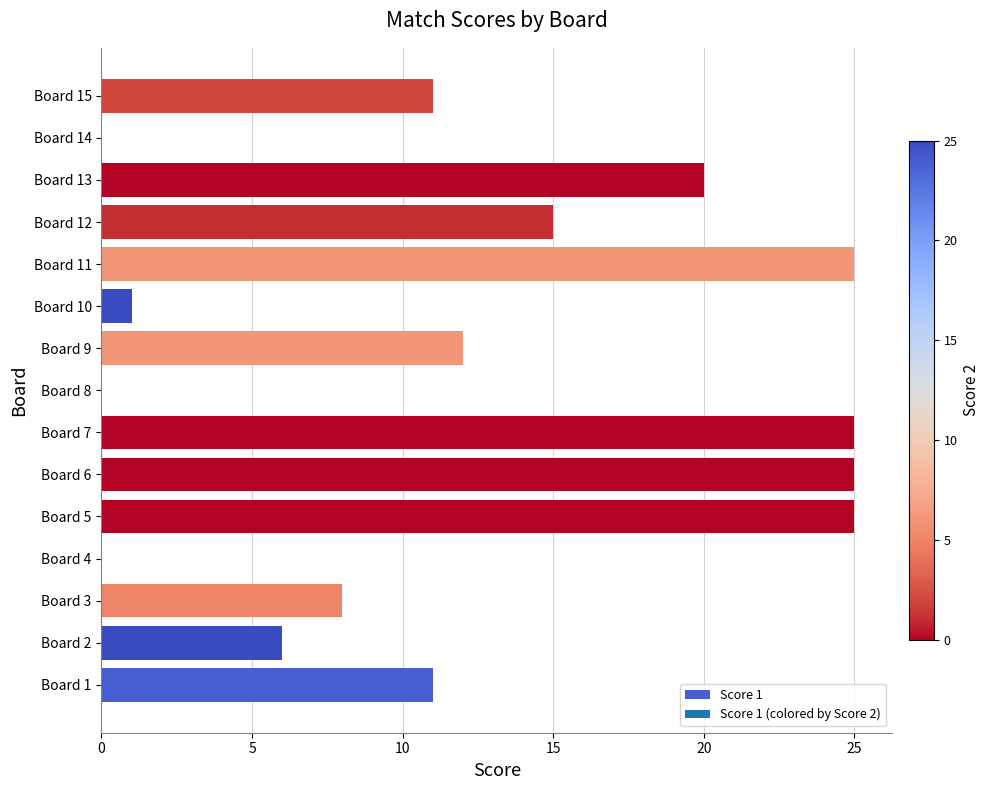

How many distinct data groups are displayed?

1